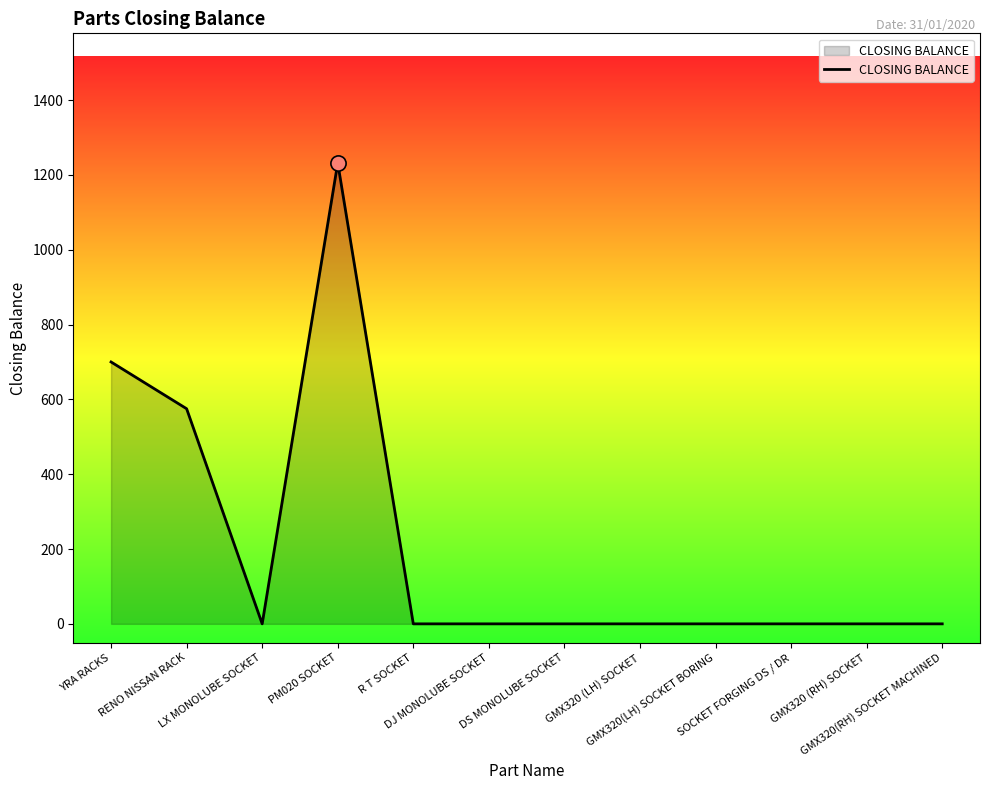

What is the ratio of the value at YRA RACKS to the value at PM020 SOCKET?

0.6